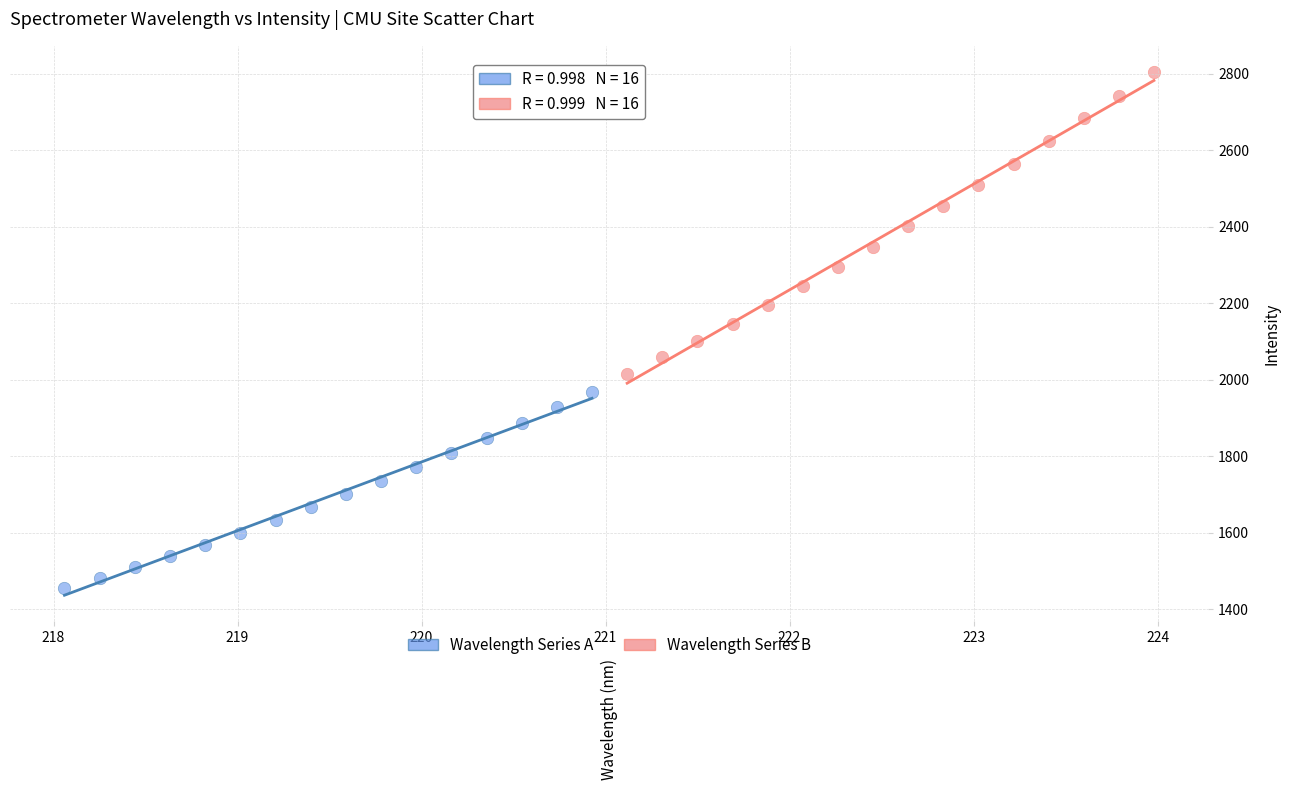

Which series contains the lowest Y value?

Wavelength Series A